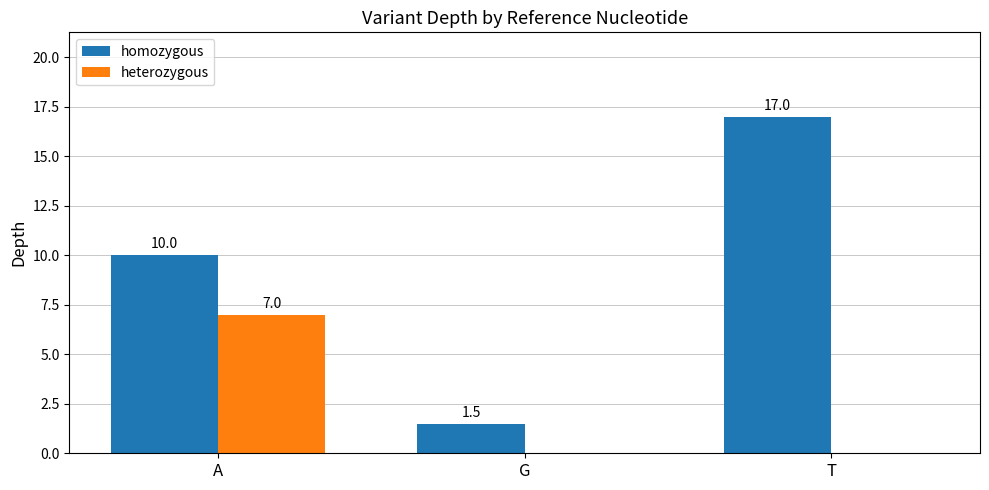

Does the chart contain stacked bars?

No